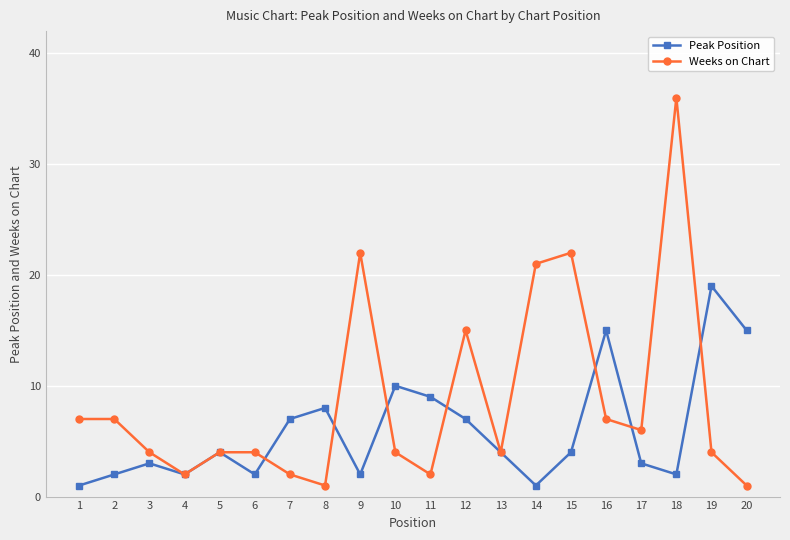

Rank the series by their maximum value, from lowest to highest.

Peak Position, Weeks on Chart